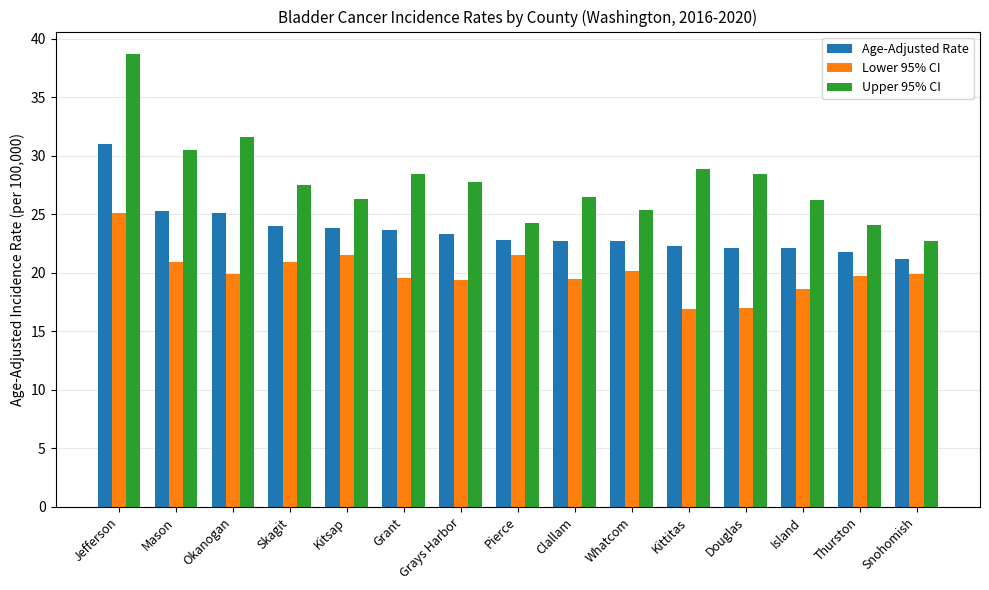

True or false: Lower 95% CI has a value of 32.4 at Pierce.

False